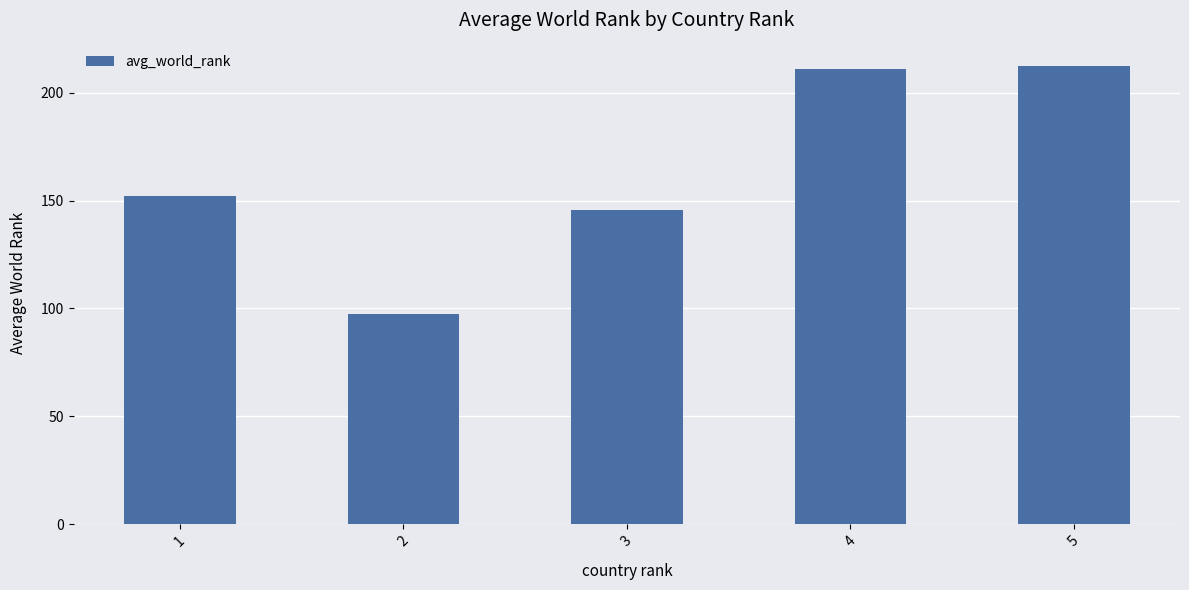

What value does the data have at 4?

211.0